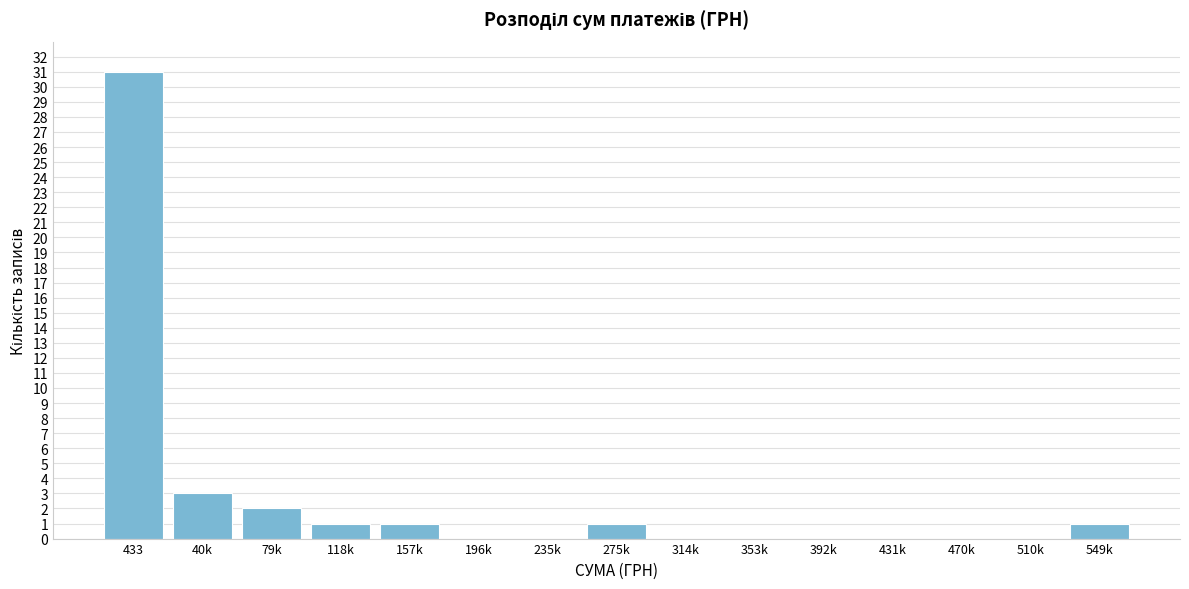

Reading right to left, transcribe all the data shown in this chart.

549k=1	510k=0	470k=0	431k=0	392k=0	353k=0	314k=0	275k=1	235k=0	196k=0	157k=1	118k=1	79k=2	40k=3	433=31